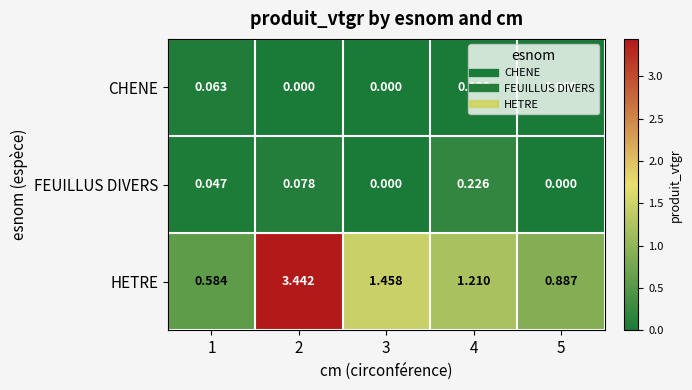

Rank the series by their maximum value, from highest to lowest.

HETRE, FEUILLUS DIVERS, CHENE